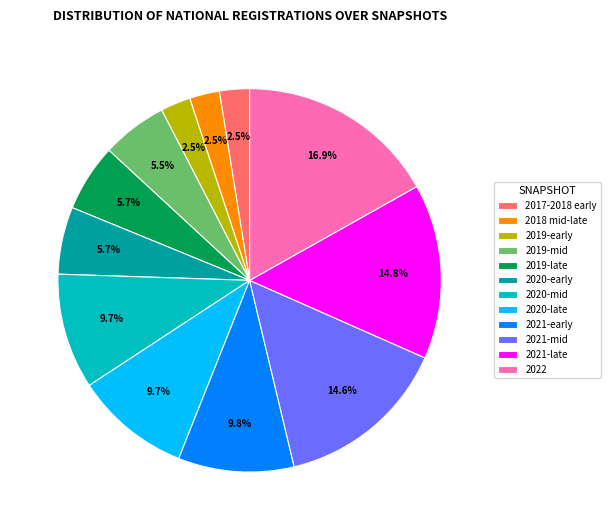

True or false: 2018-07-11 accounts for 1% of the total.

False